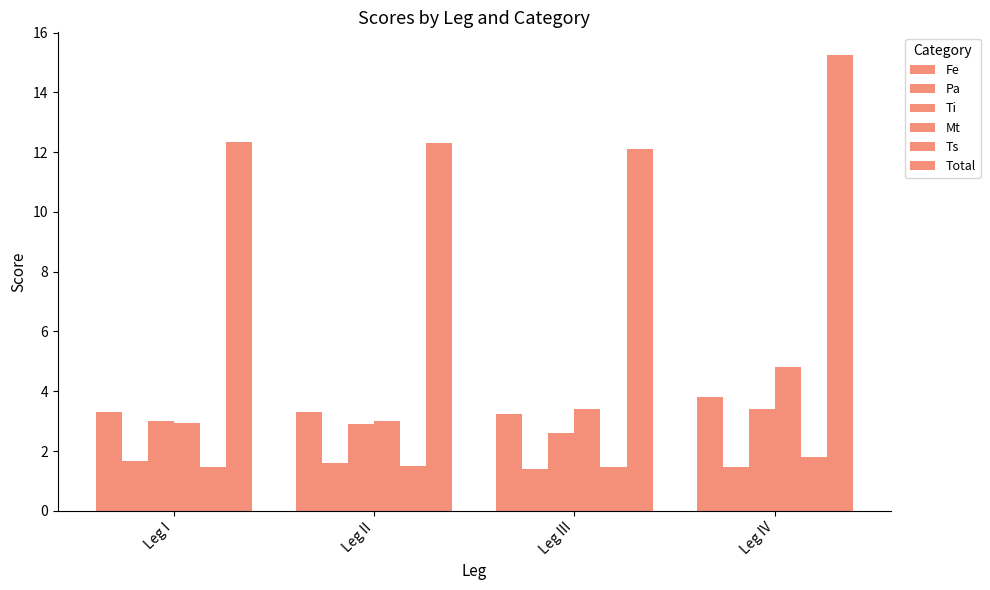

How many bars are there in each group?

6